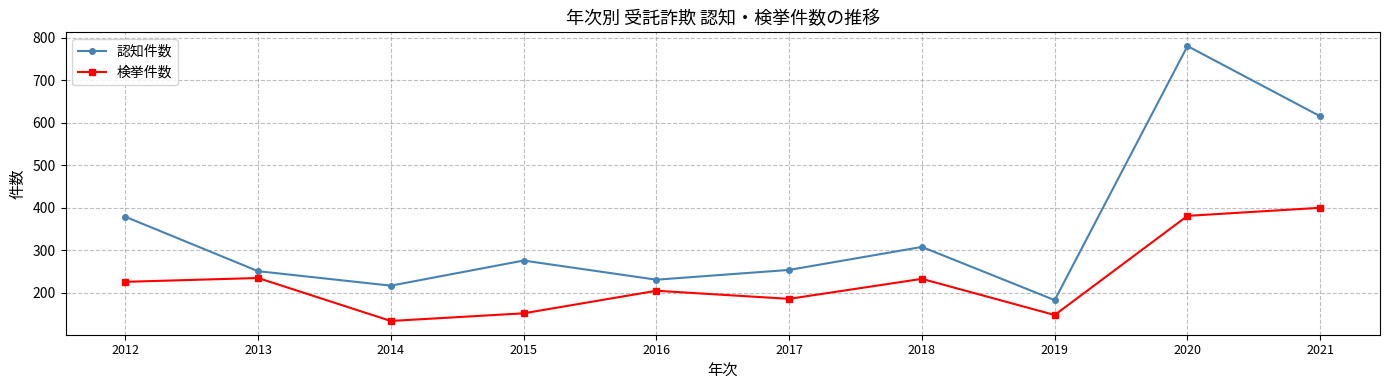

What is the total value across all series at 2016?

436